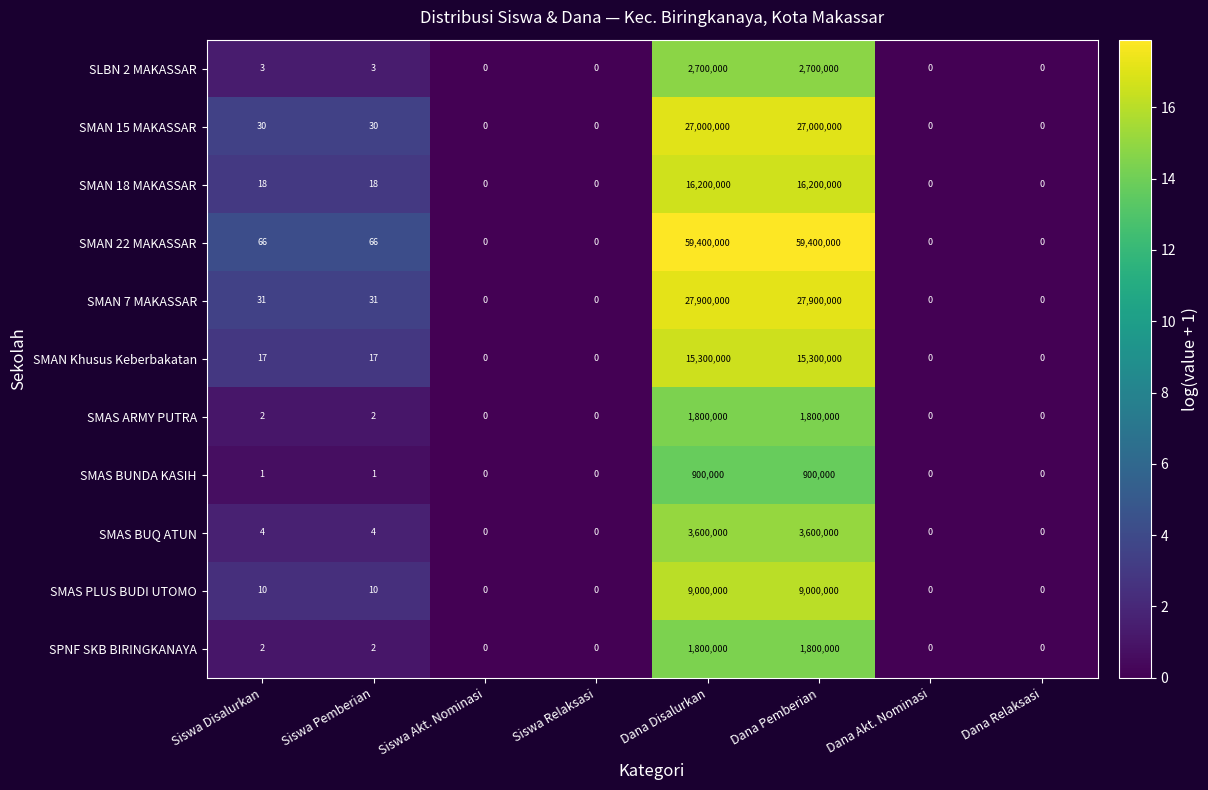

How many categories are shown in the chart?

8